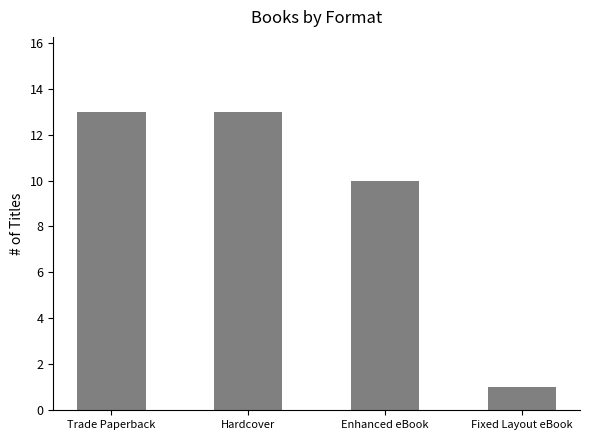

What is the maximum value shown in the chart?

13